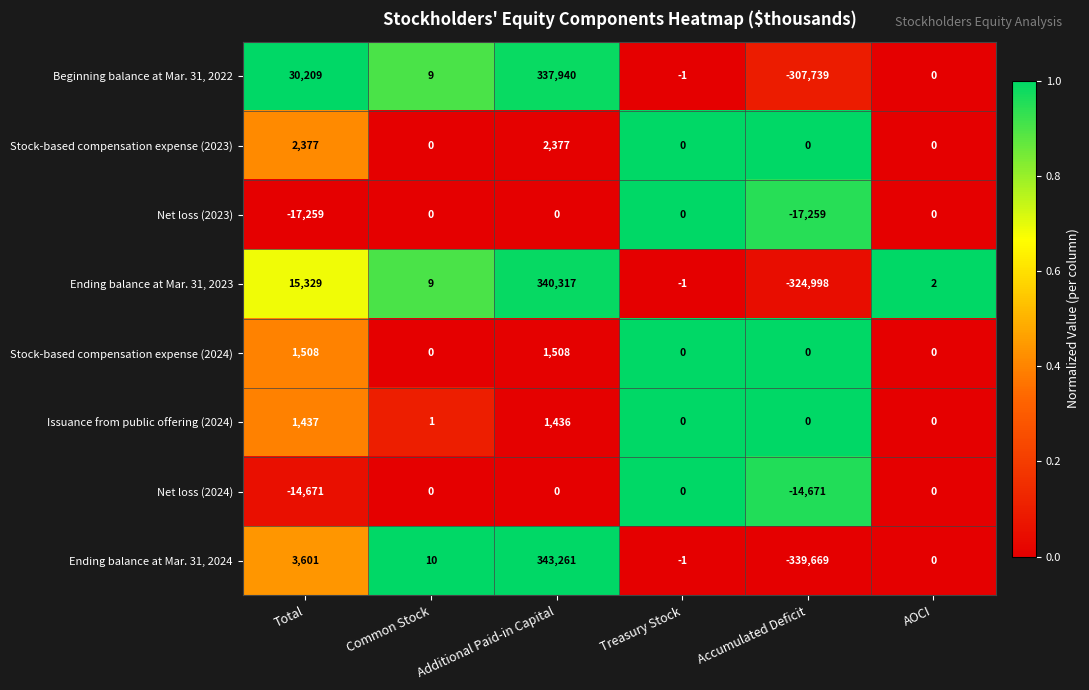

At which category does the chart reach its peak across all series?

Additional Paid-in Capital